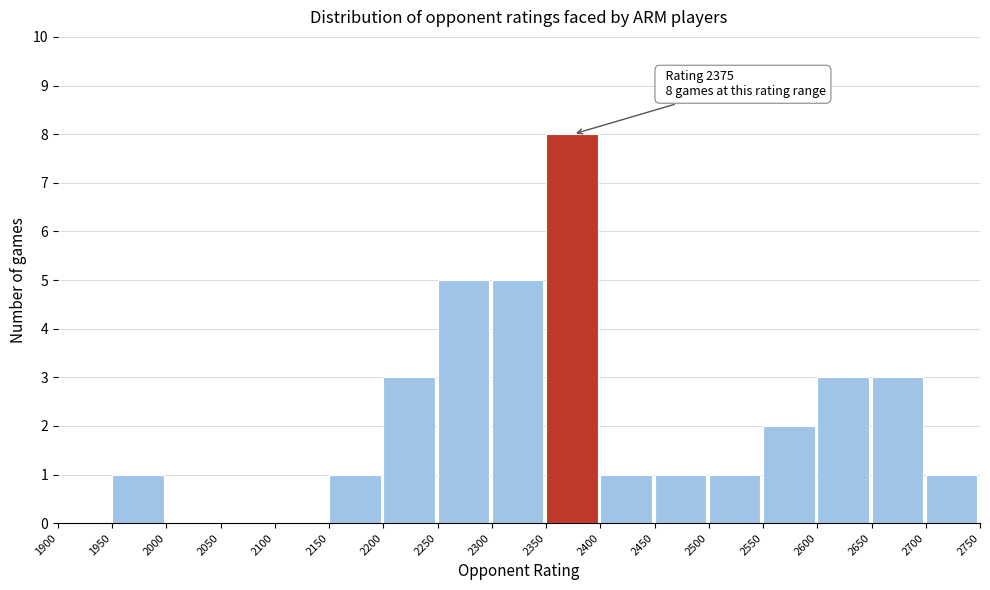

Over which range of the x-axis is the bar tallest?

2350 to 2400